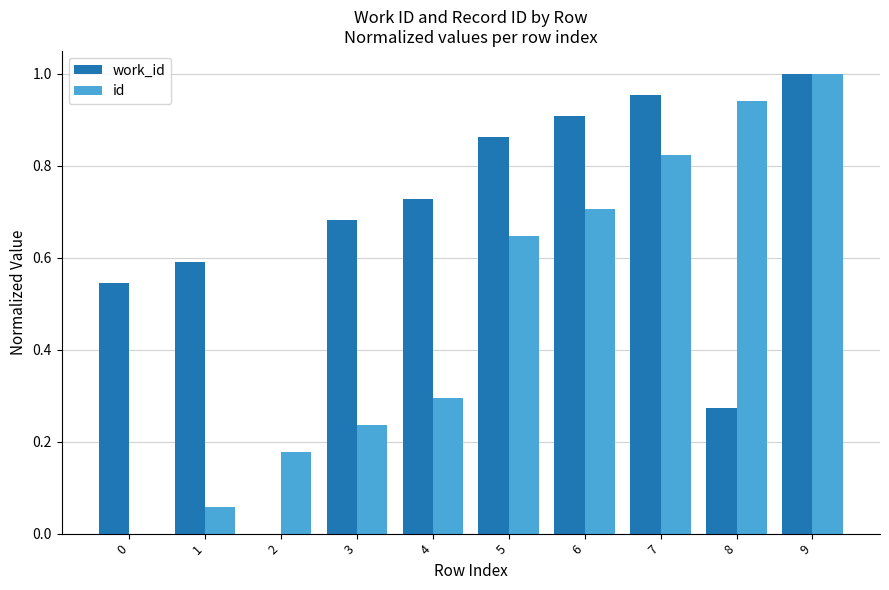

Which series has the largest total across all categories?

work_id